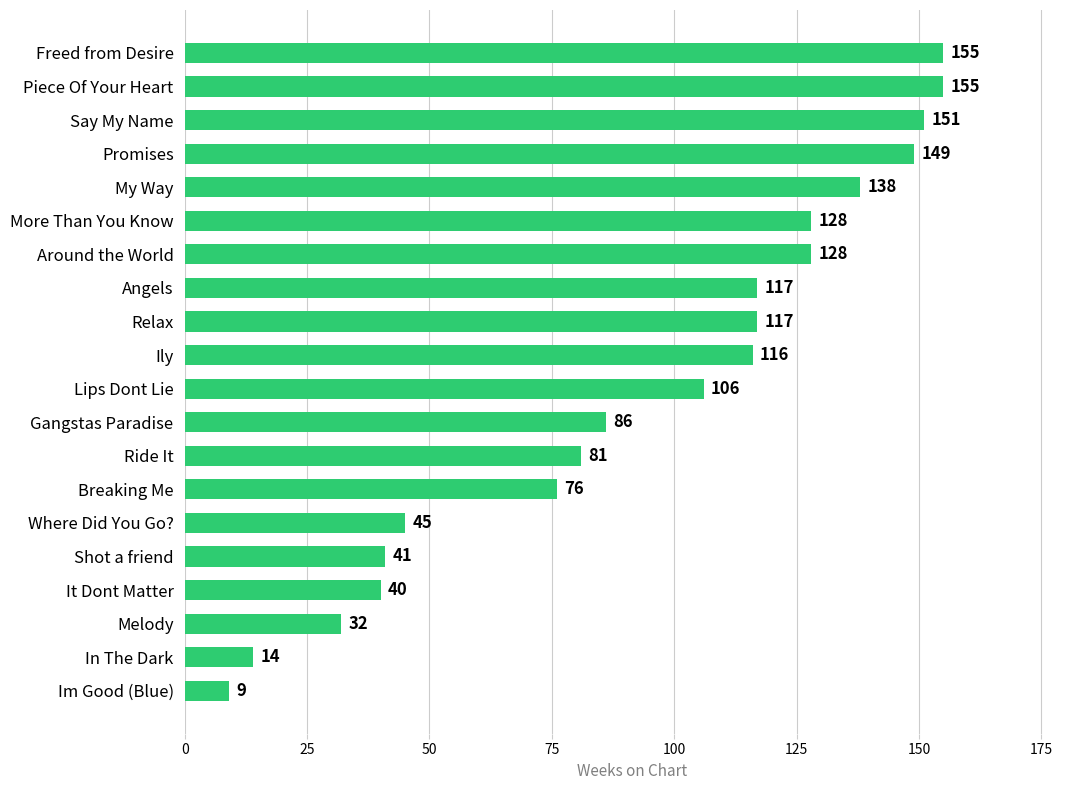

How many data points does each series have?

20